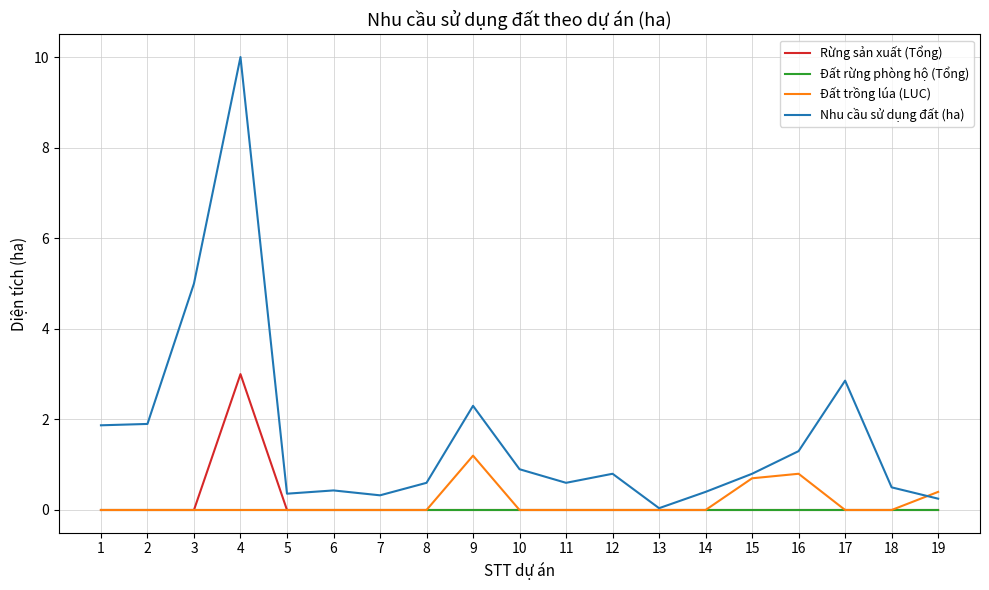

Which label corresponds to the largest value in the chart?

4